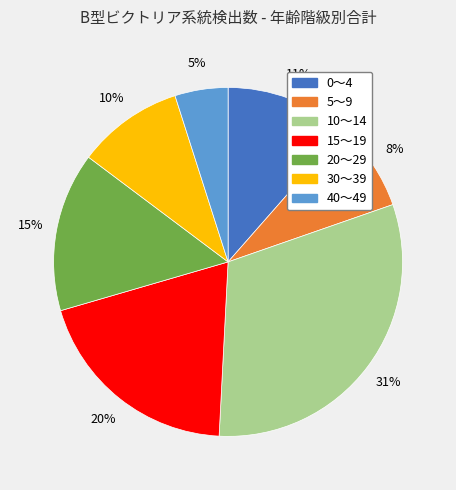

Is there any slice that represents more than half of the pie?

No